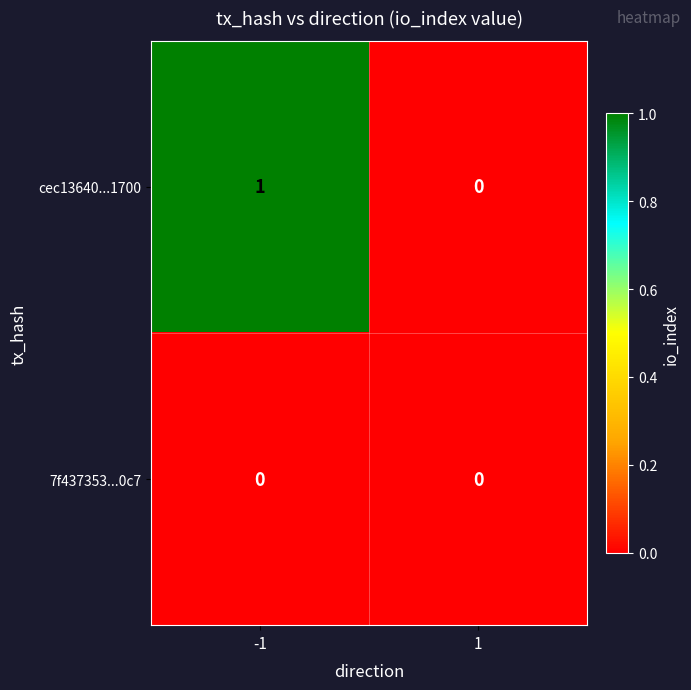

The value of 7f437353...0c7 at 1 is 0. True or false?

True